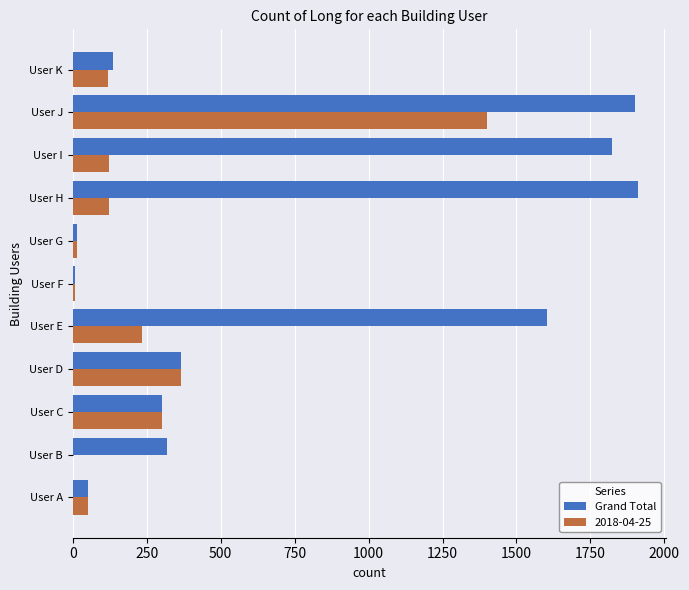

What is the sum of all Grand Total values?

8426